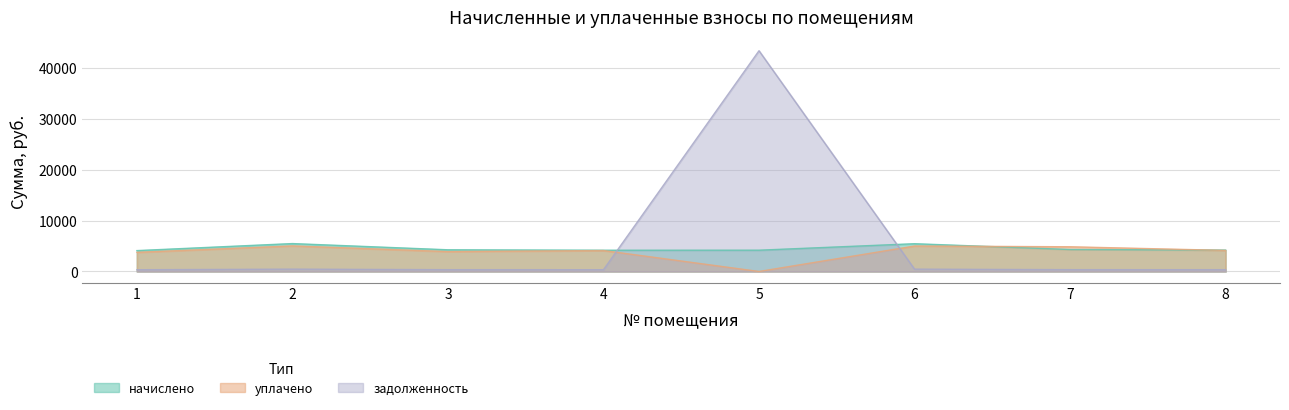

What is the sum of the уплачено values at 5 and 4?

4109.7